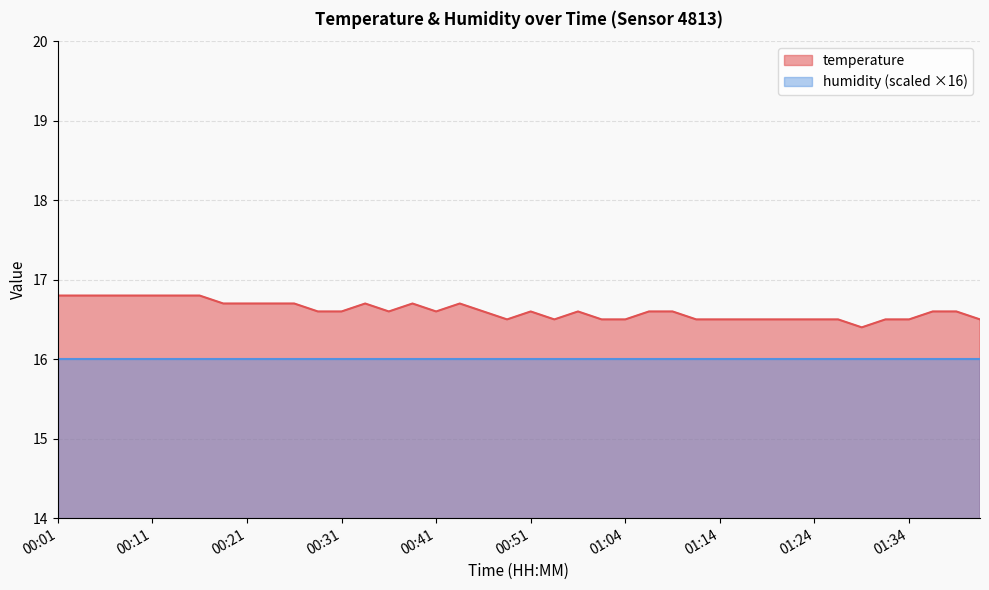

Is it true that the value at 01:27 is 4.5?

False